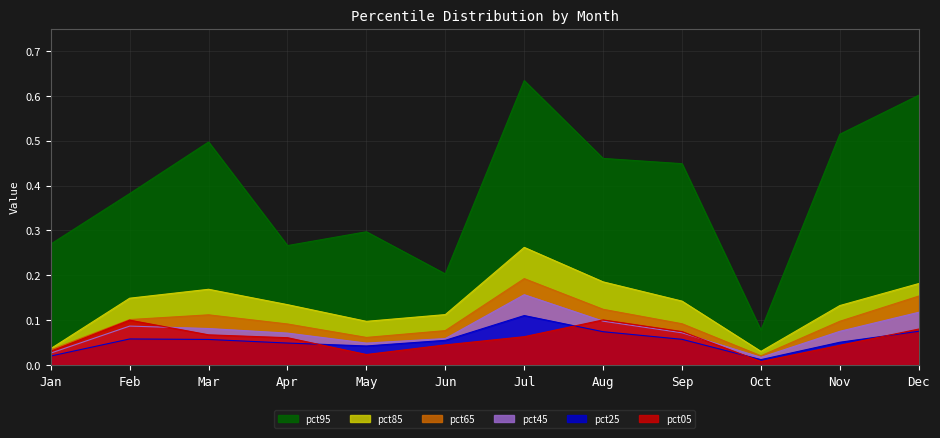

Where is pct25 nearest to the value 0?

Oct